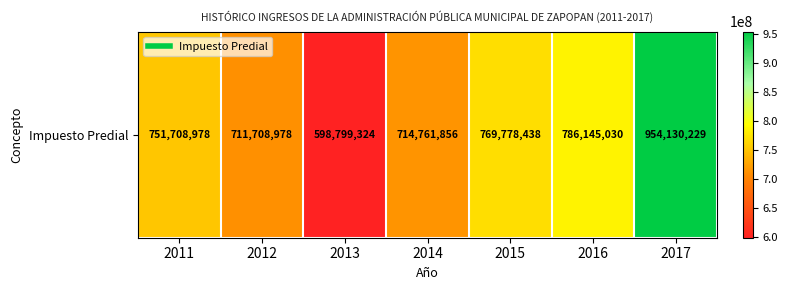

What is the average value?

755290404.7